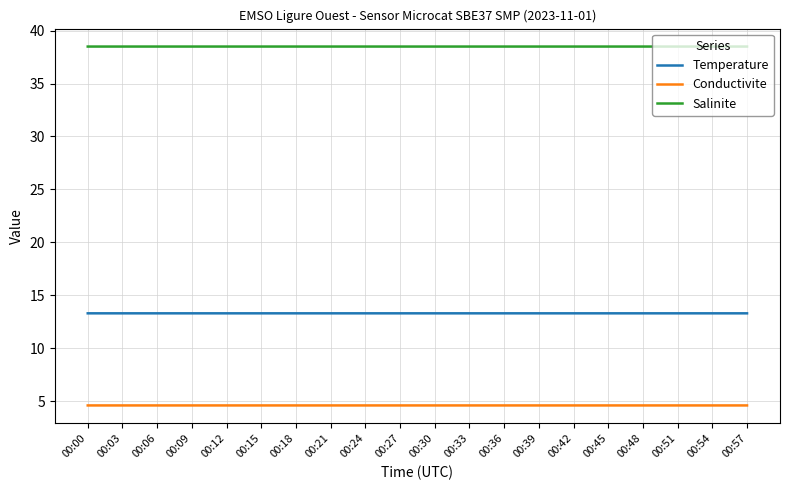

Reading left to right, transcribe all the data shown in this chart.

Temperature: 13.3	13.3	13.3	13.3	13.3	13.3	13.3	13.3	13.3	13.3	13.3	13.3	13.3	13.3	13.3	13.3	13.3	13.3	13.3	13.3
Conductivite: 4.6	4.6	4.6	4.6	4.6	4.6	4.6	4.6	4.6	4.6	4.6	4.6	4.6	4.6	4.6	4.6	4.6	4.6	4.6	4.6
Salinite: 38.5	38.5	38.5	38.5	38.5	38.5	38.5	38.5	38.5	38.5	38.5	38.5	38.5	38.5	38.5	38.5	38.5	38.5	38.5	38.5